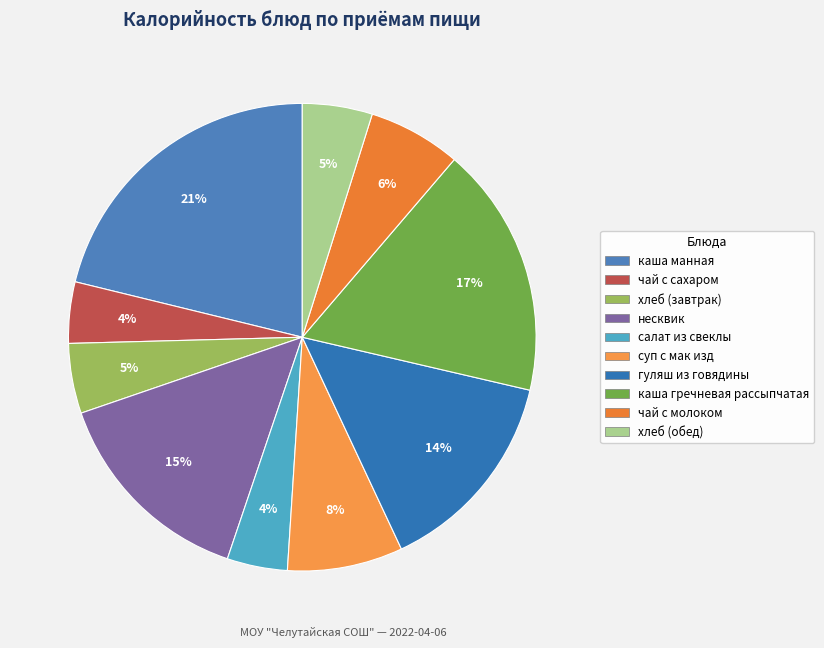

Is it true that хлеб (обед) is 5% of the pie?

True